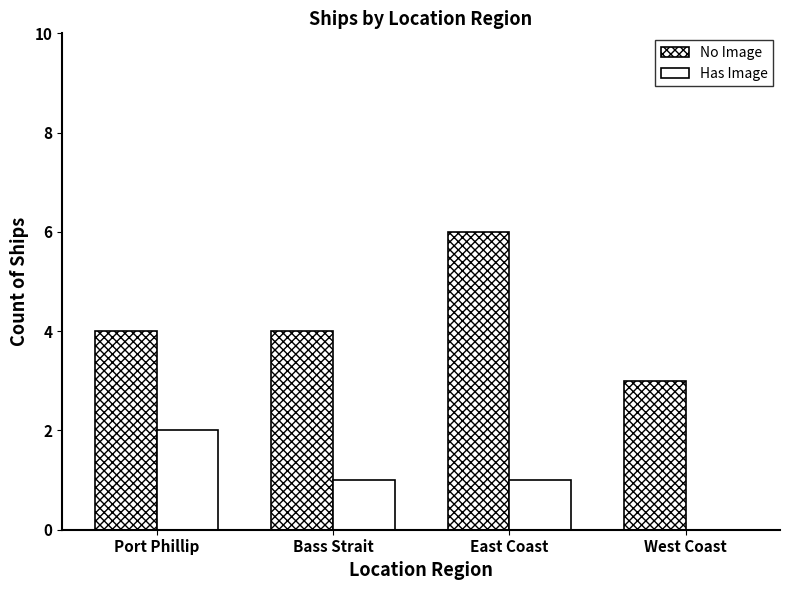

Does the chart contain stacked bars?

No